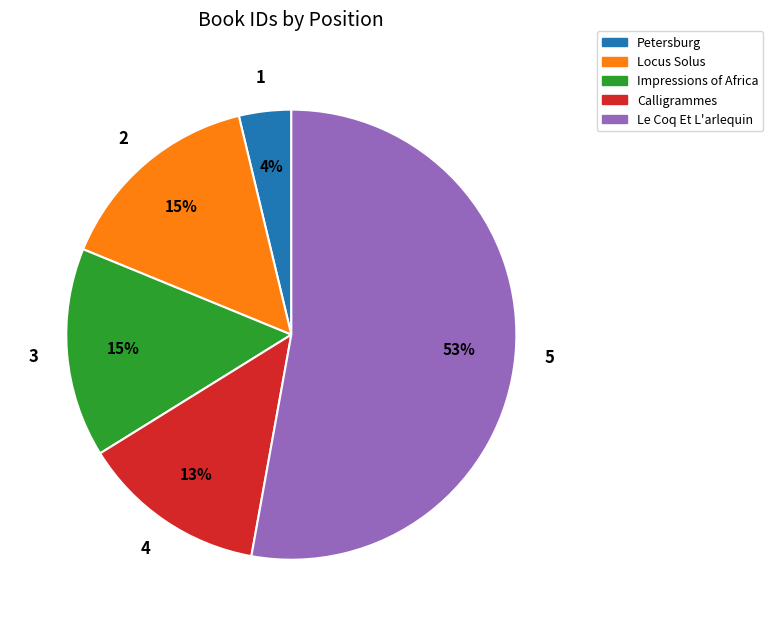

To the nearest percent, what portion does Locus Solus represent?

15%